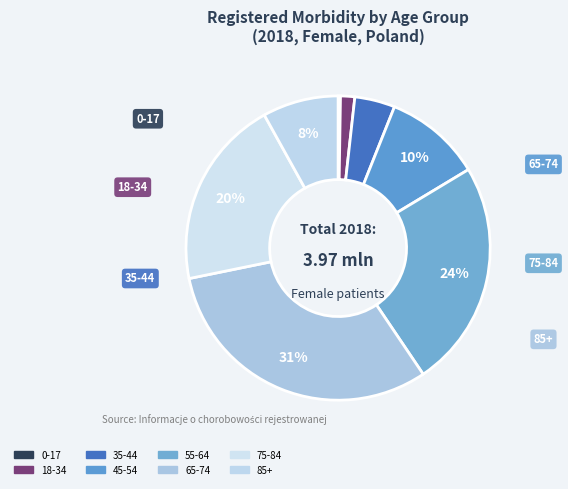

How much of the chart is everything except 85+?

91.9%